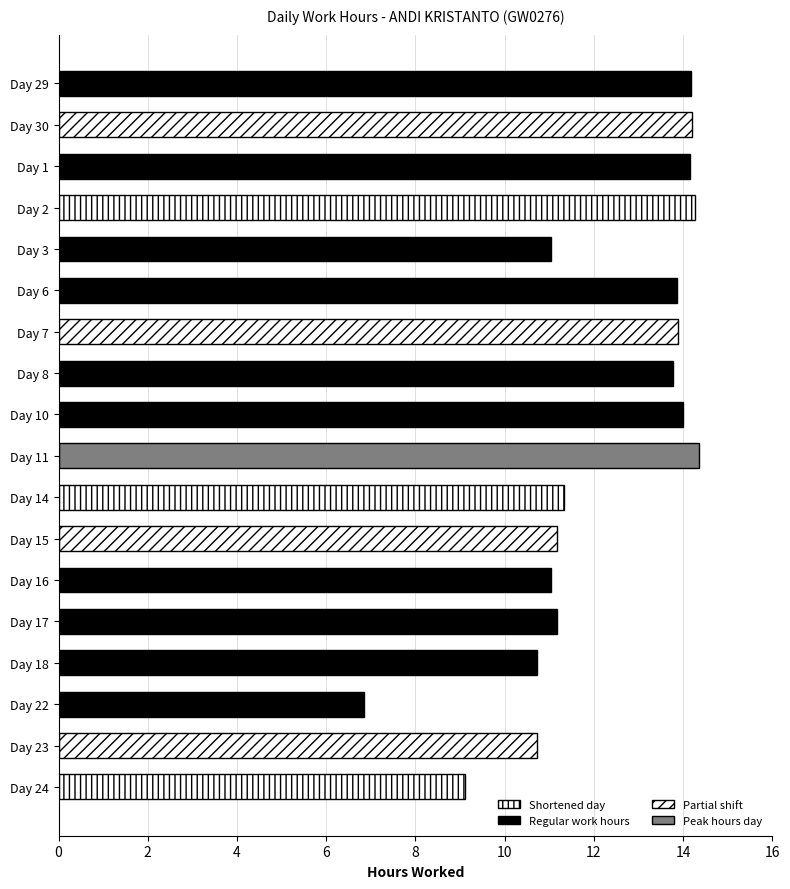

What is the smallest value displayed?

6.8